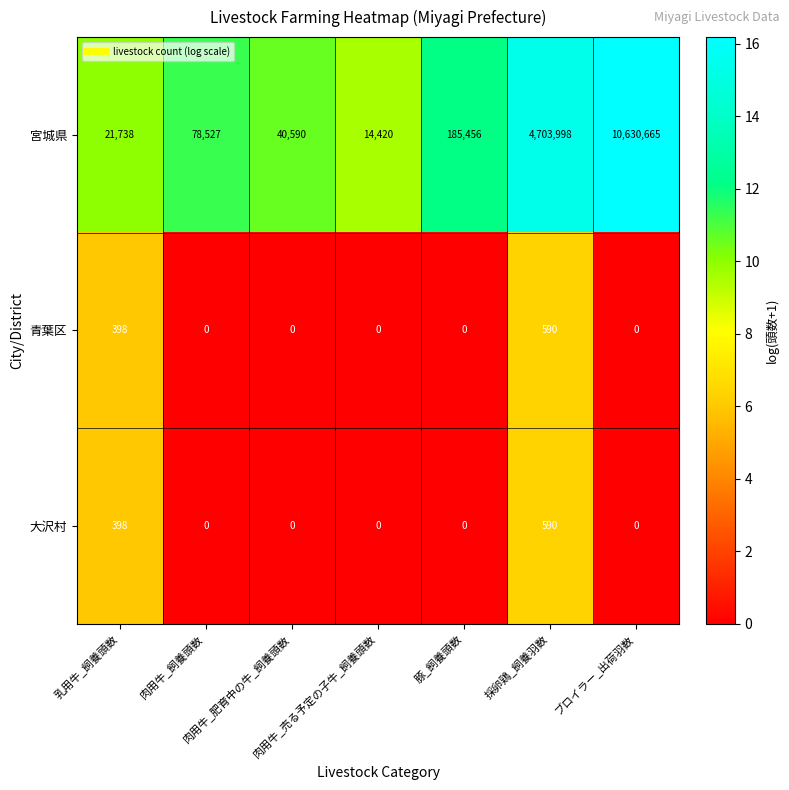

What is the difference between the maximum and minimum values in the 大沢村 series?

590